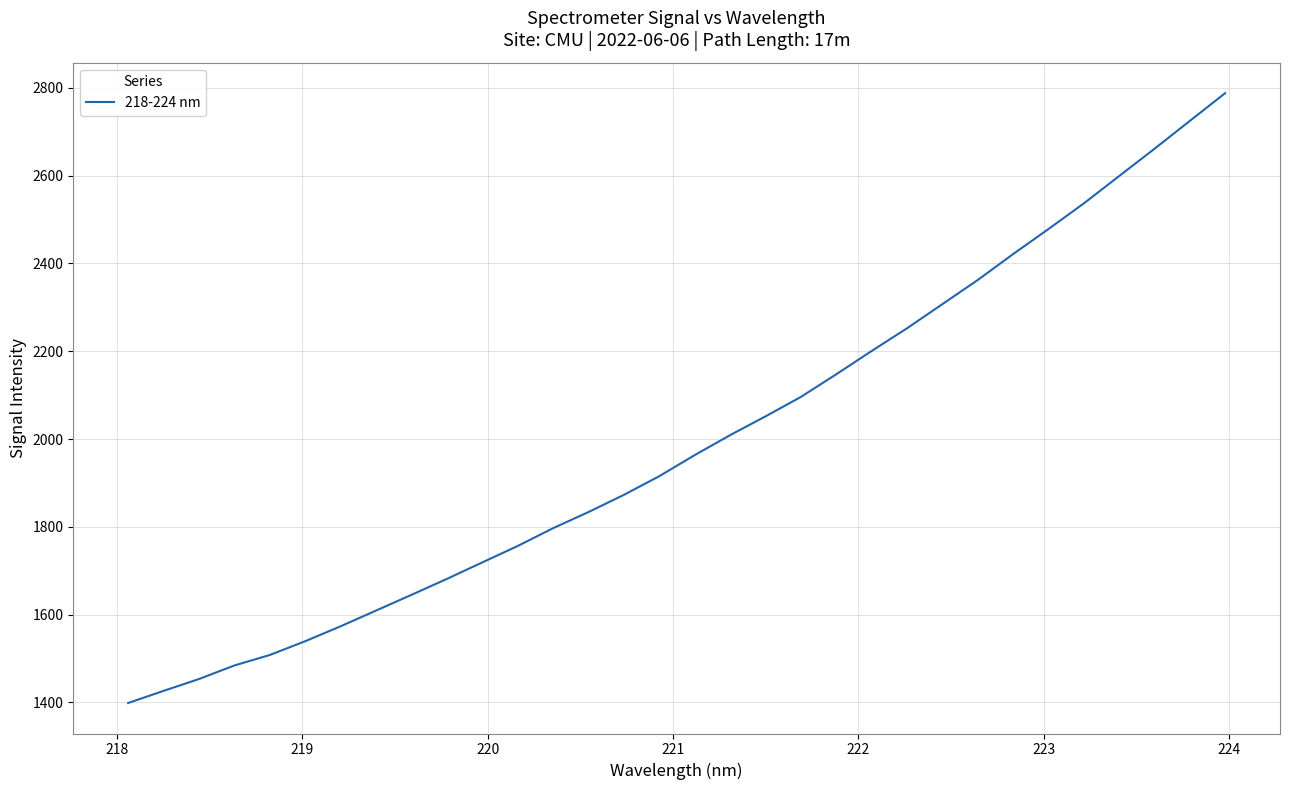

What is the maximum value shown in the chart?

2788.1